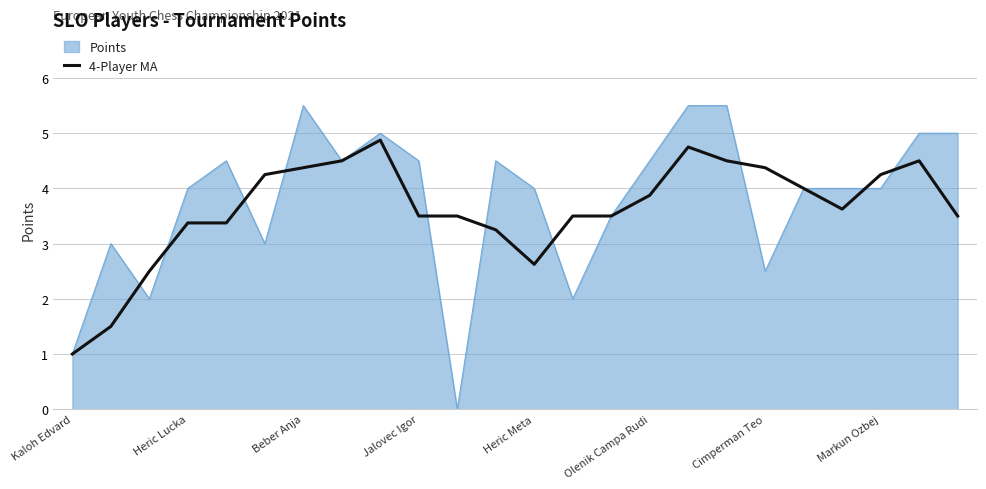

Rank the series by their maximum value, from highest to lowest.

Points, 4-Player MA